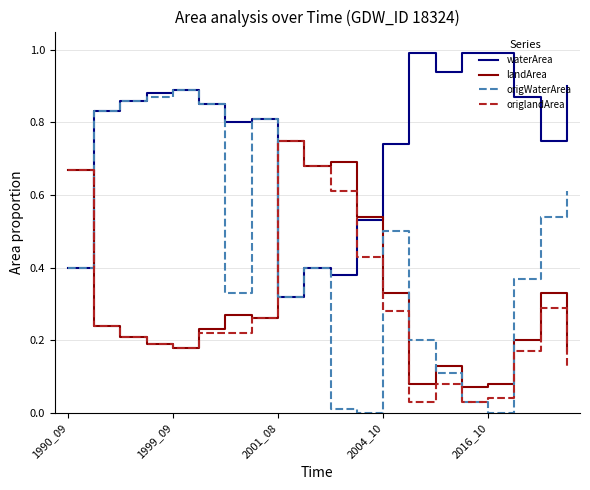

Which series has the largest range (max minus min)?

origWaterArea